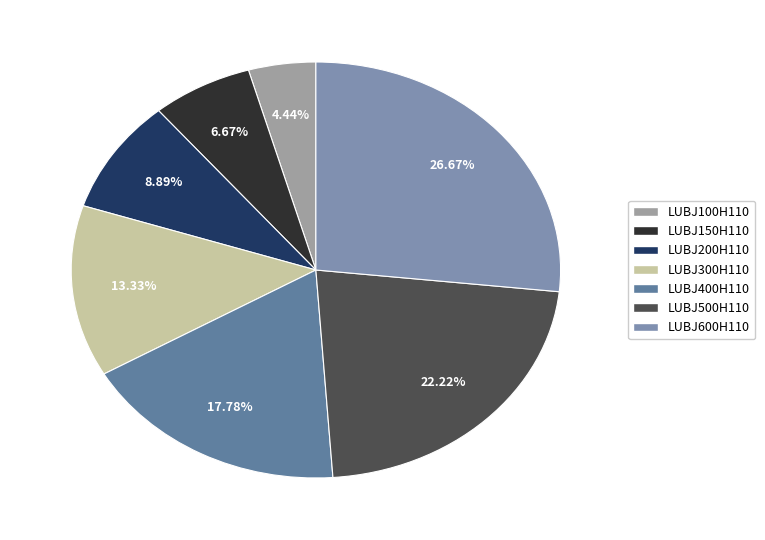

The LUBJ300H110 slice represents 13% of the pie. True or false?

True